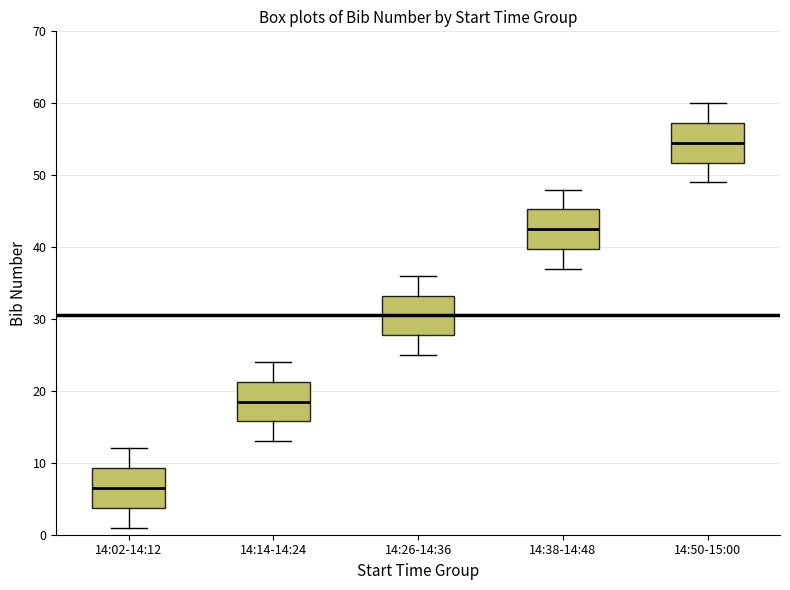

Which box's median line is the highest?

14:50-15:00